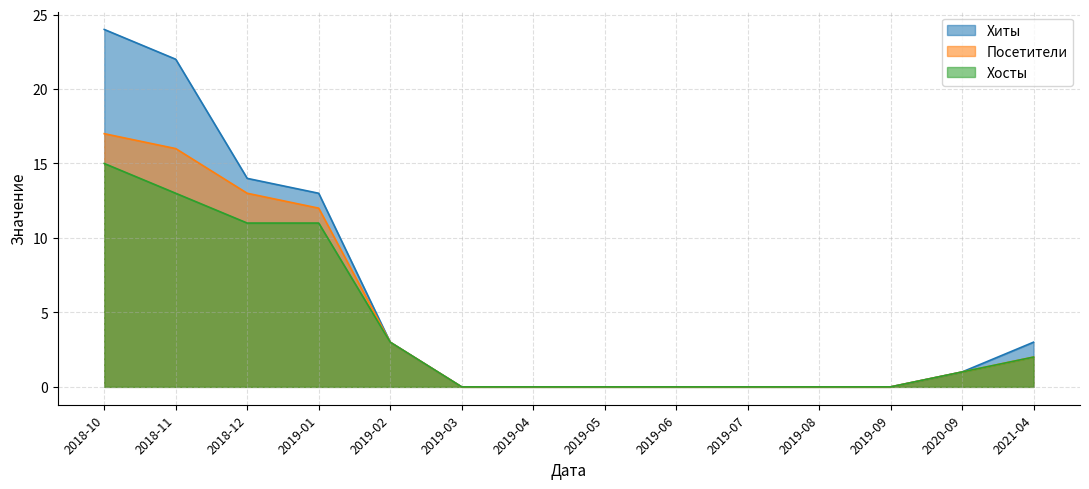

How many positive values does the Посетители series have?

7